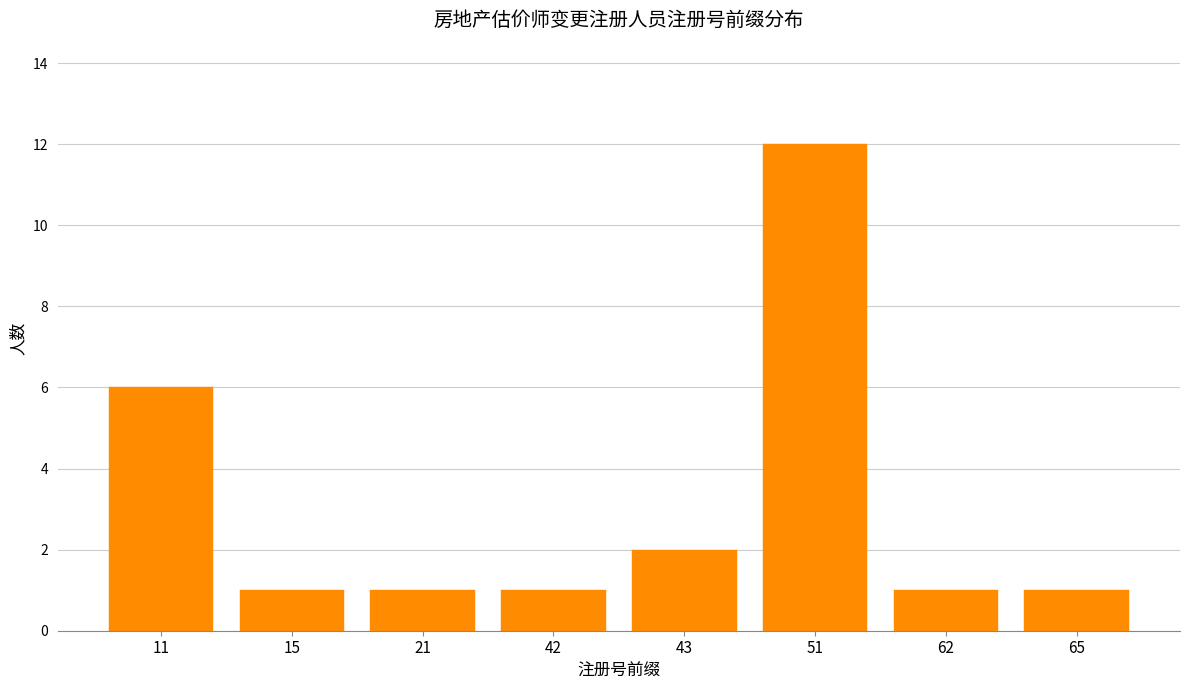

Reading left to right, transcribe all the data shown in this chart.

6	1	1	1	2	12	1	1